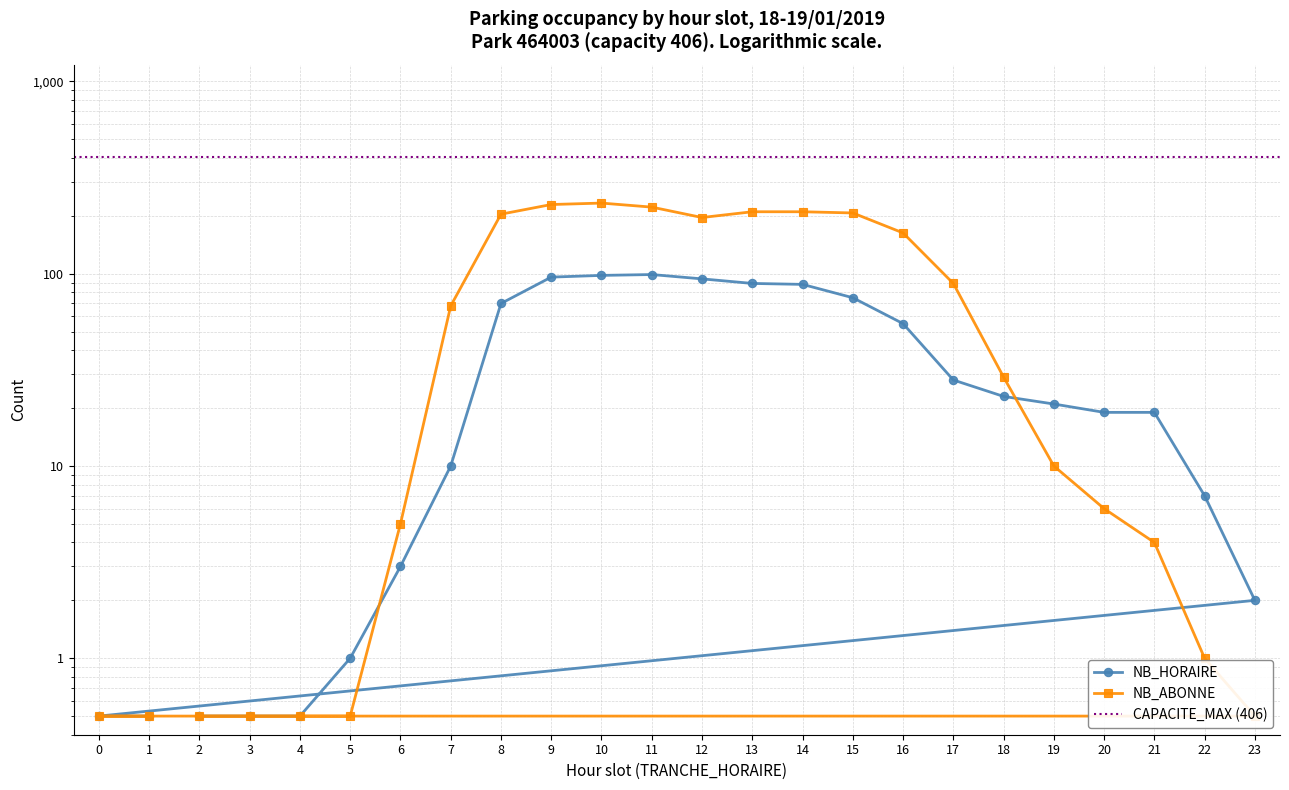

What is the difference between the second highest and second lowest values in the NB_HORAIRE series?

97.5